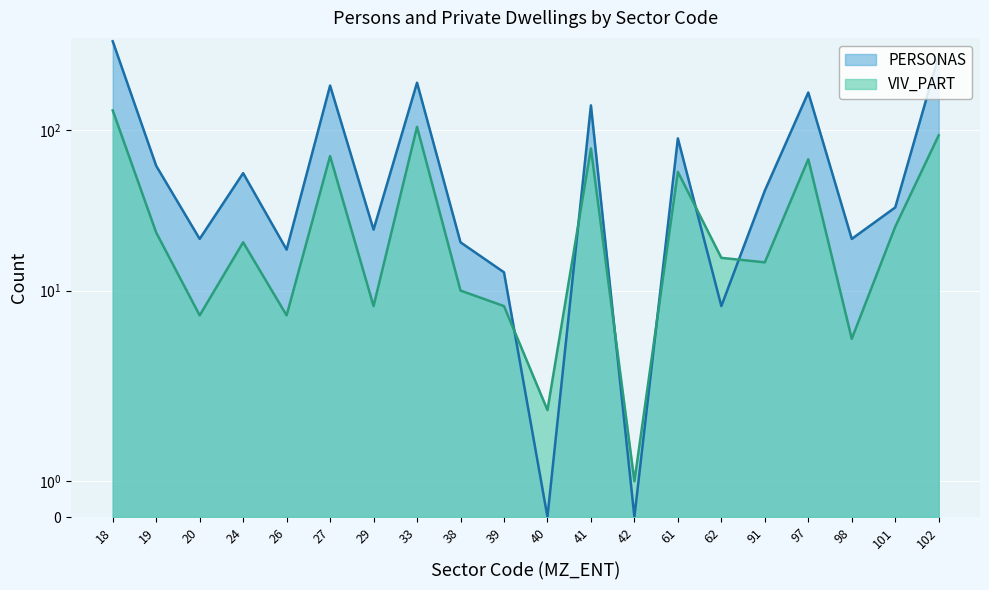

Is it true that VIV_PART equals 166 at 33?

False